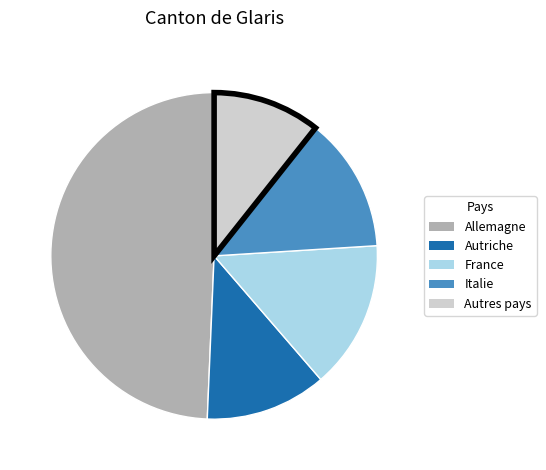

Rank the categories by value from highest to lowest.

Allemagne, France, Italie, Autriche, Autres pays